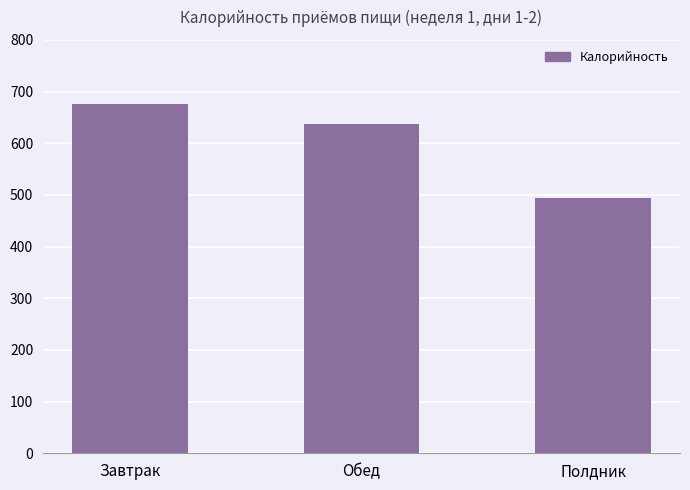

At which label does the data first exceed 636?

Завтрак